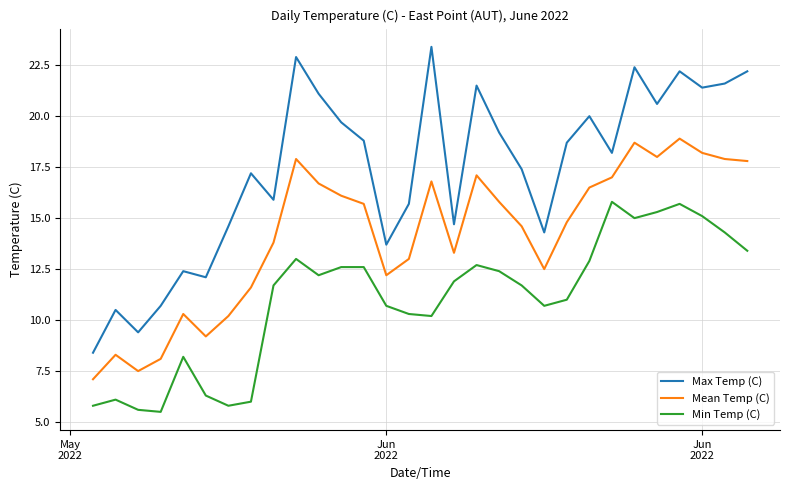

True or false: Min Temp (C) and Mean Temp (C) intersect in this chart.

False